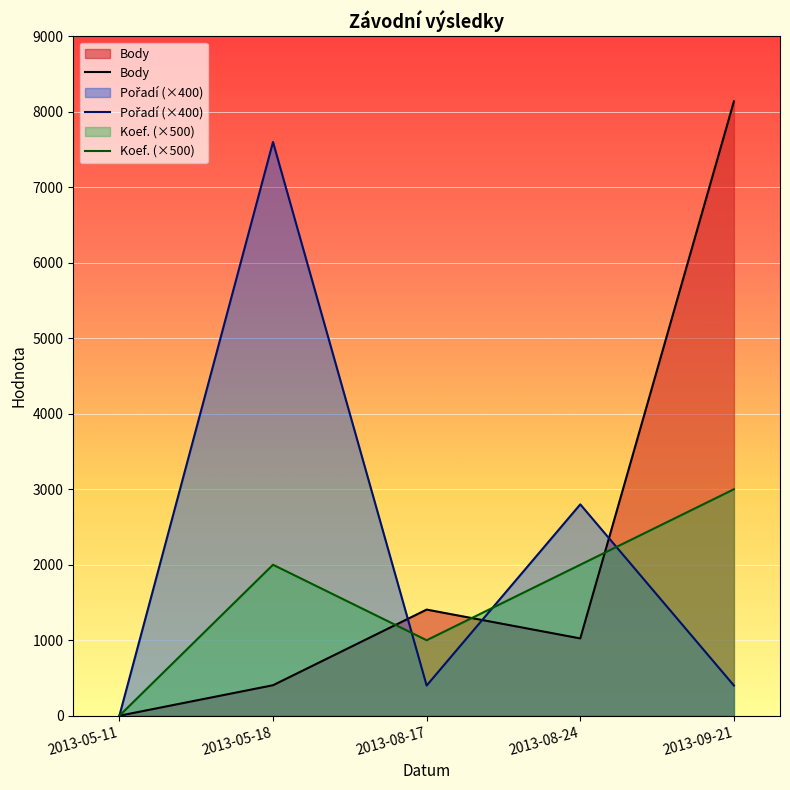

Is it true that Body equals 188 at 2013-05-18?

False